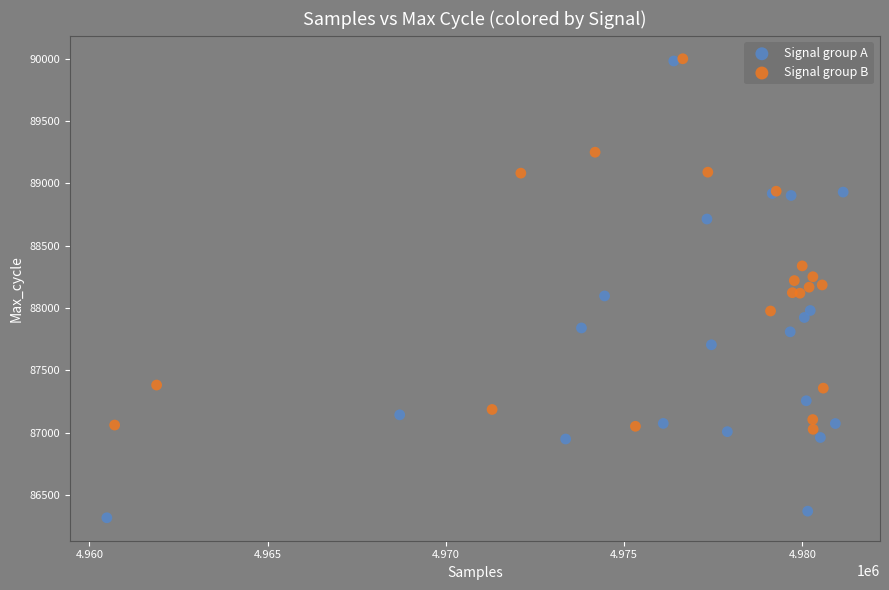

Which series reaches the minimum Y coordinate?

Signal group A